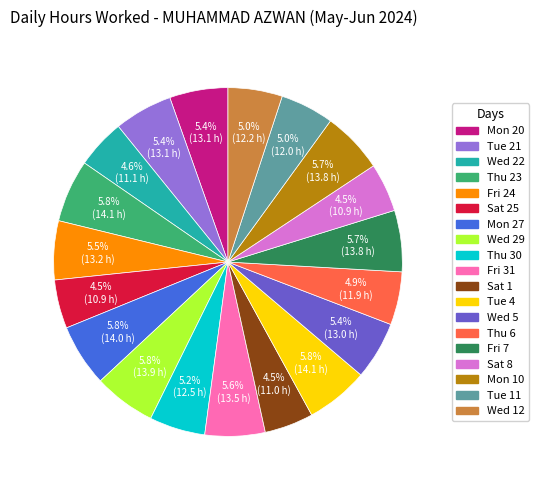

To the nearest percent, what is the difference between the largest and smallest slice percentages?

1%